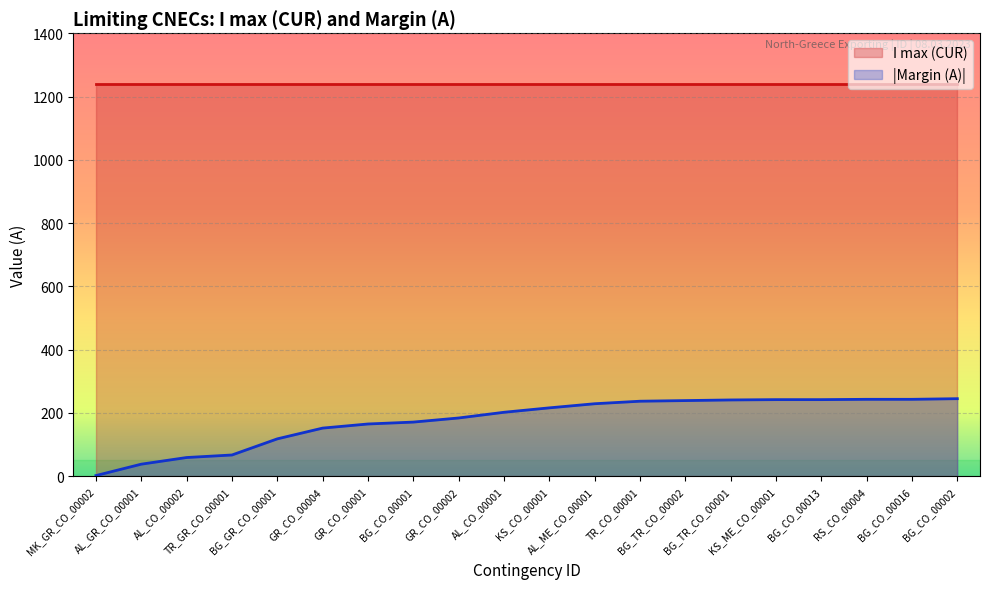

At which category does the chart reach its peak across all series?

BG_CO_00002